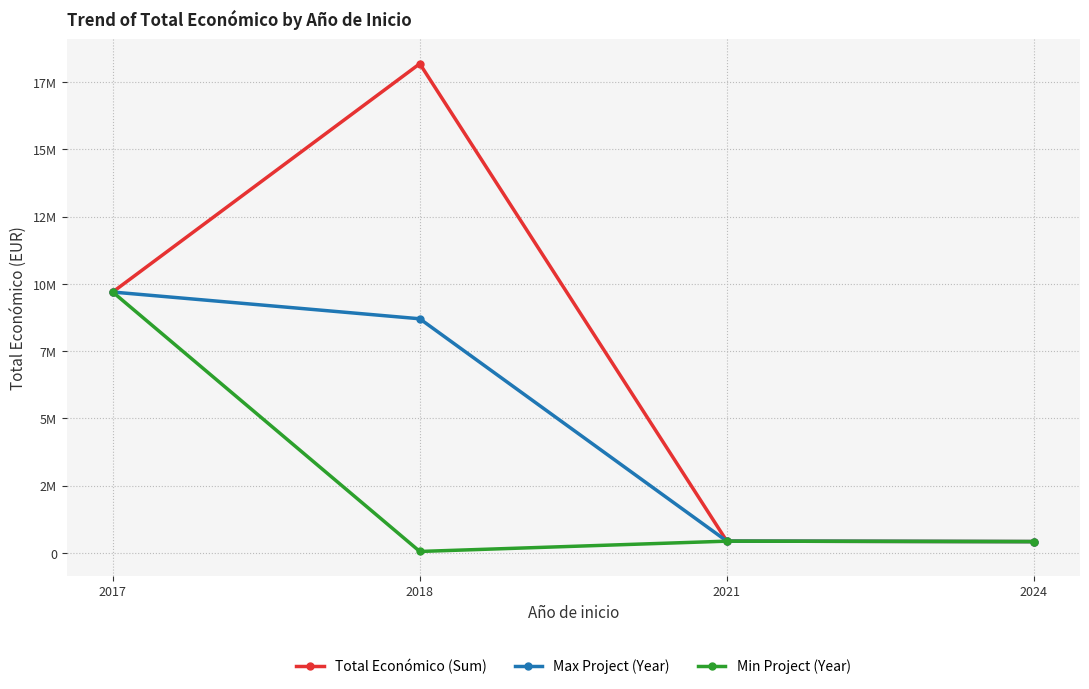

Is this an area chart (filled region under the line)?

No